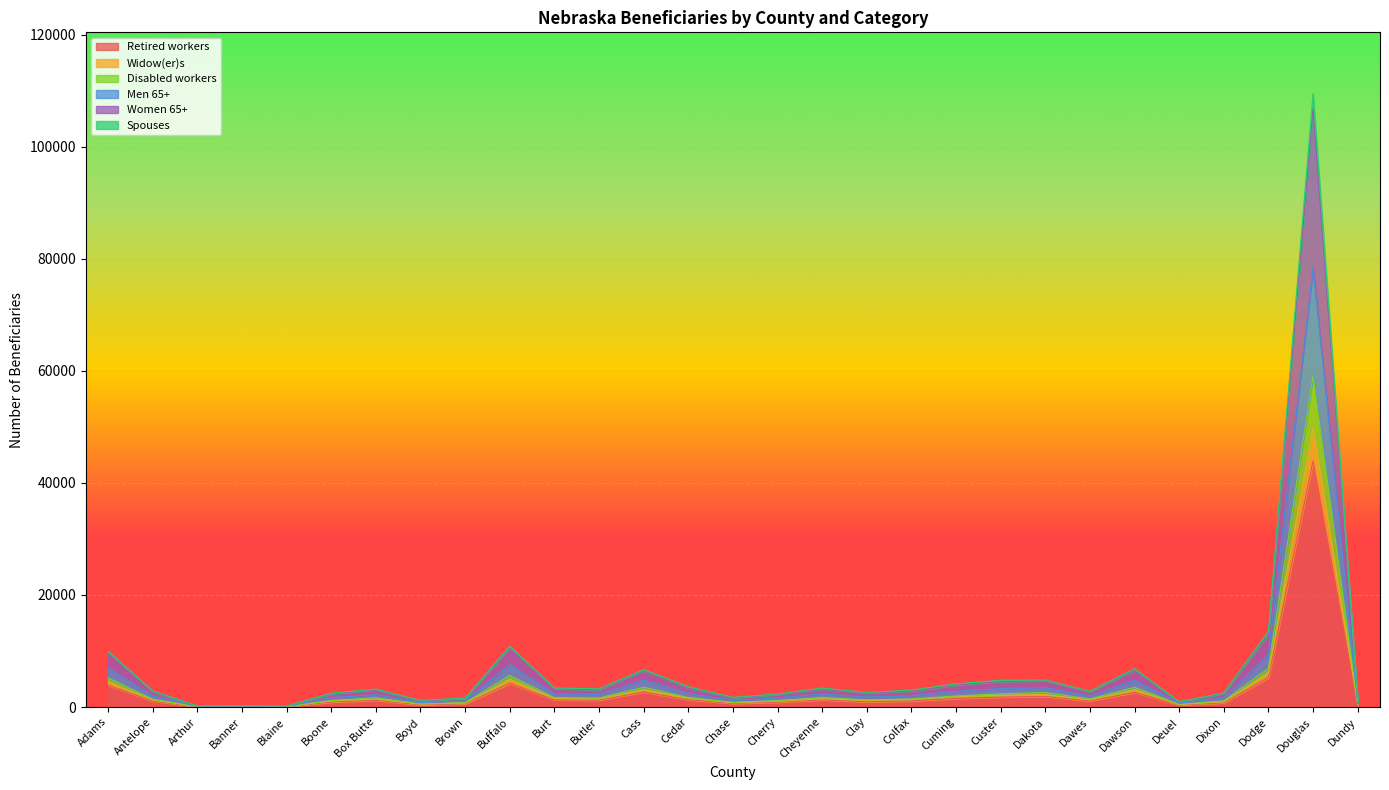

At which category is the sum across all series the highest?

Douglas